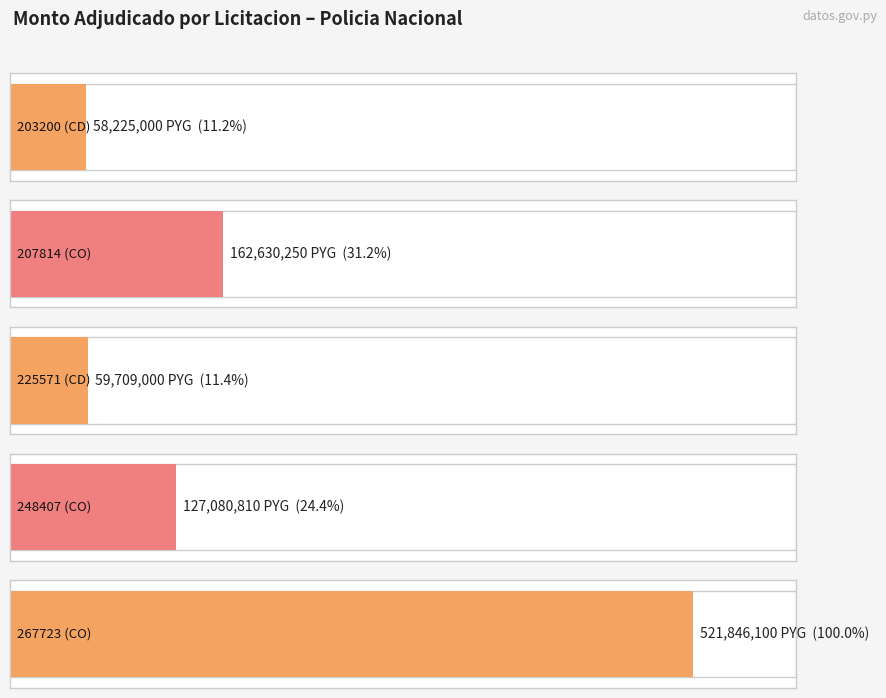

At which category does the chart reach its minimum across all series?

203200-jazmin-vanessa-maidana-troche-3